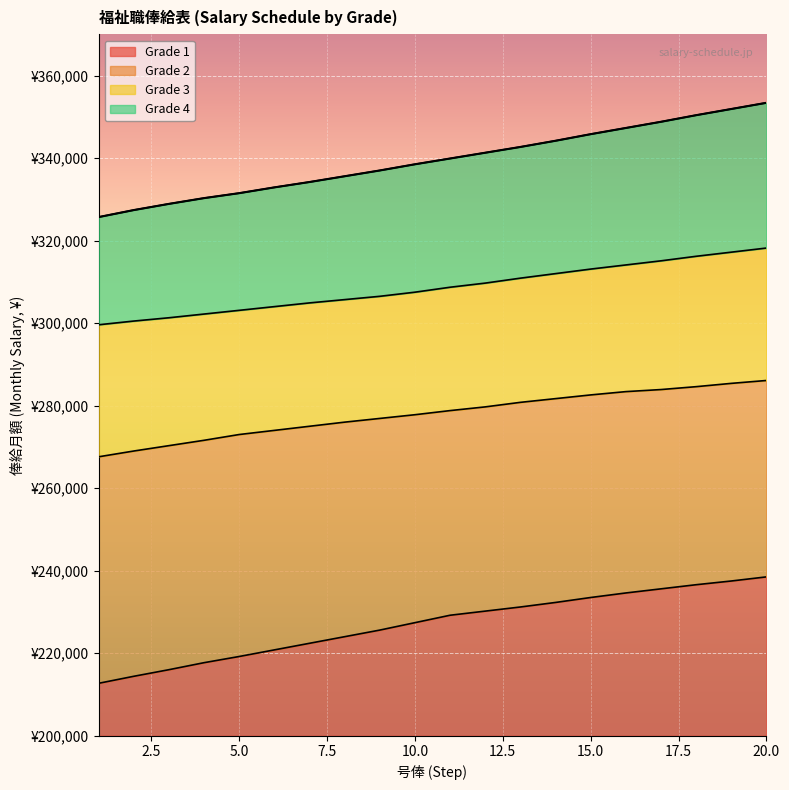

Is it true that Grade 3 equals 147269 at 1?

False